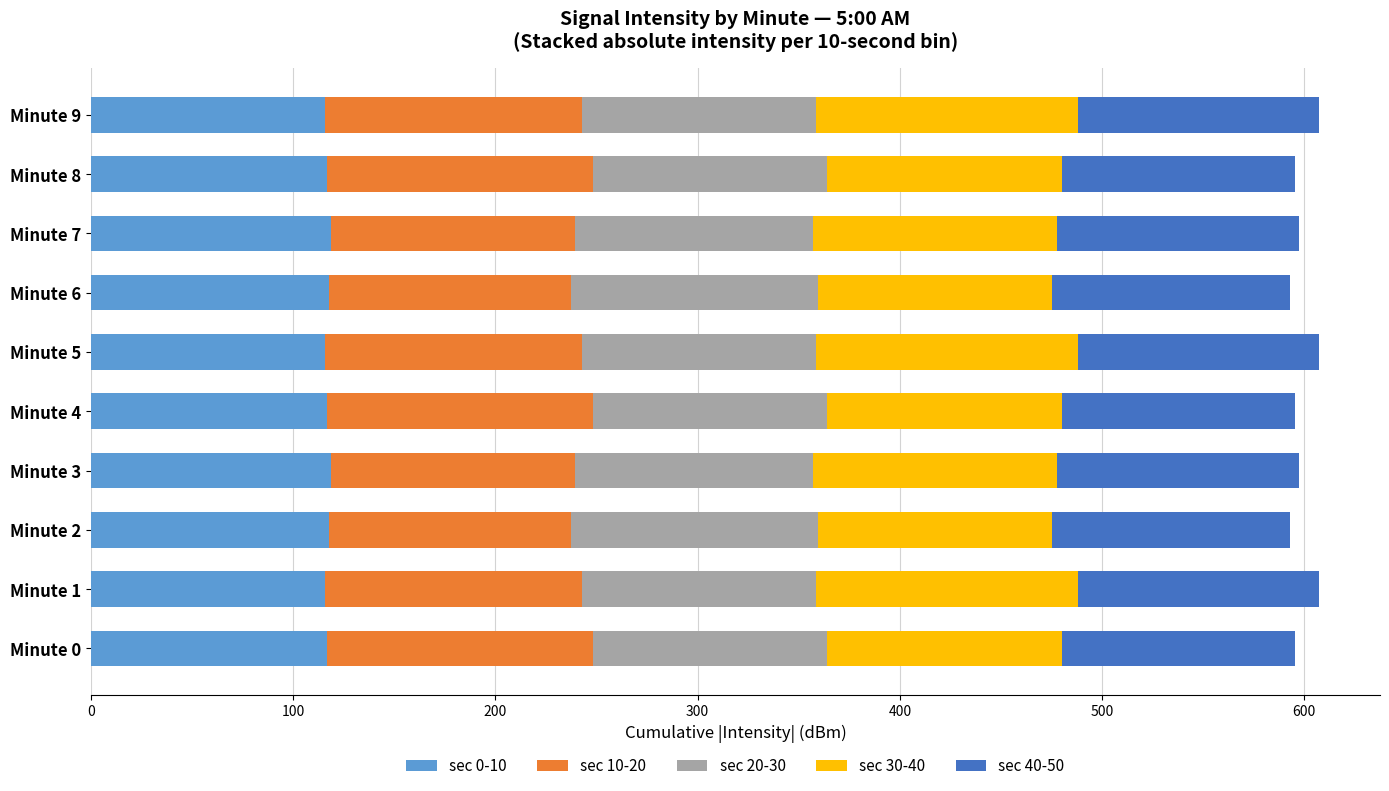

What is the lowest value of the sec 0-10 series?

115.8